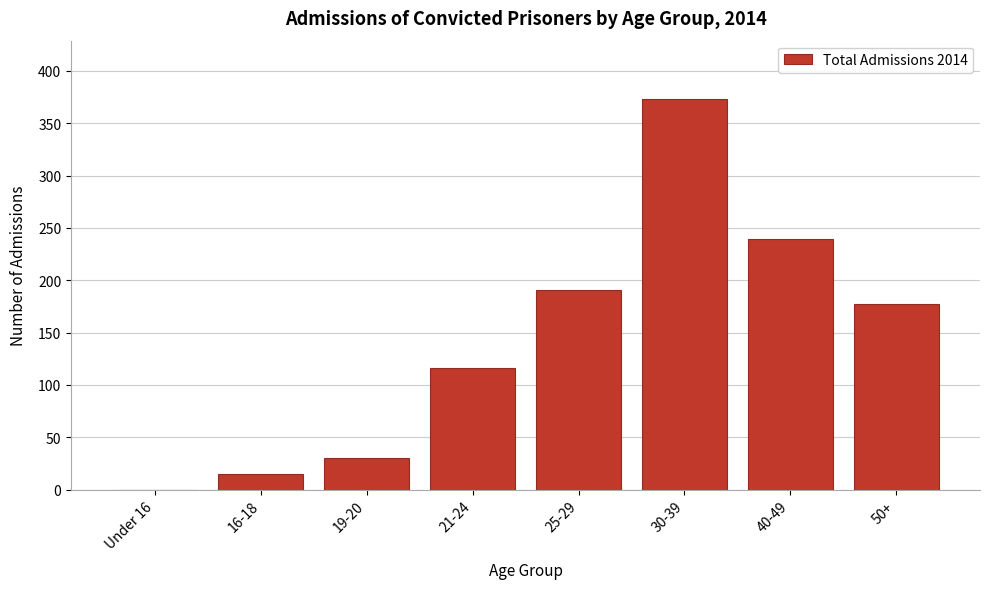

Reading left to right, transcribe all the data shown in this chart.

Under 16=0	16-18=15	19-20=30	21-24=116	25-29=191	30-39=373	40-49=239	50+=177